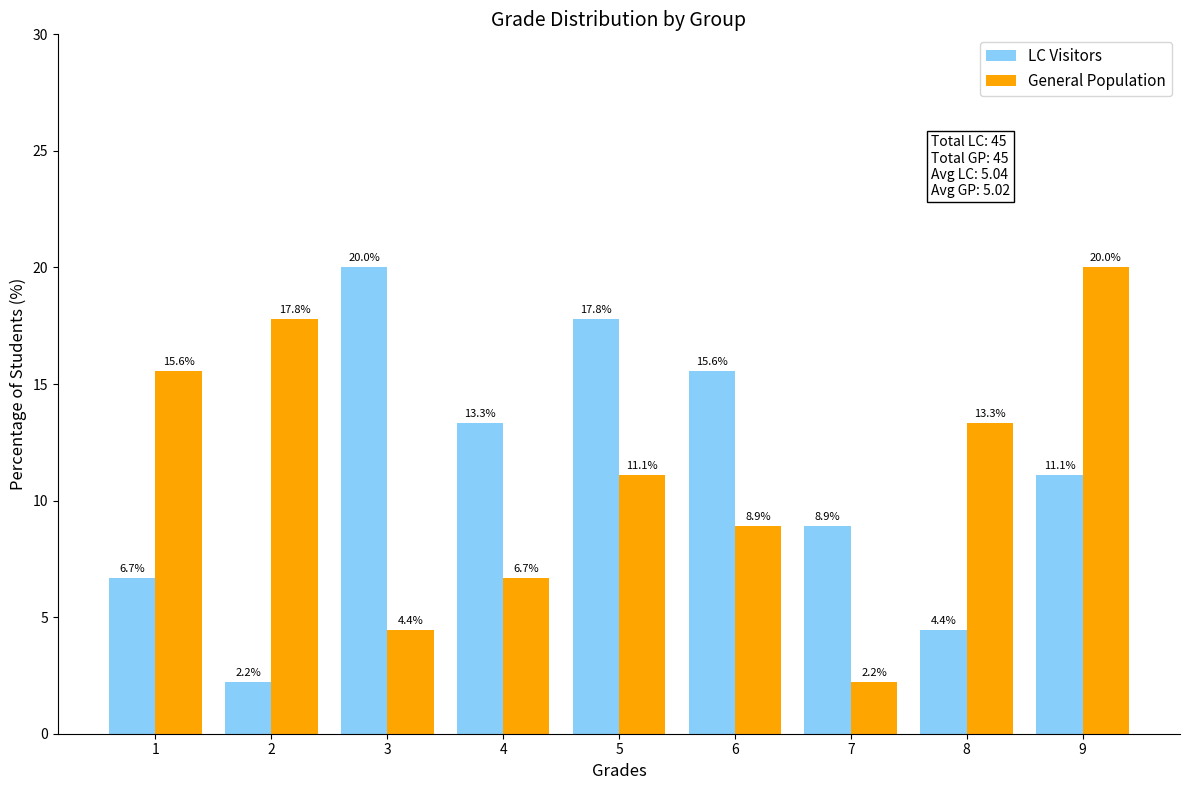

What is the maximum value for LC Visitors?

20.0